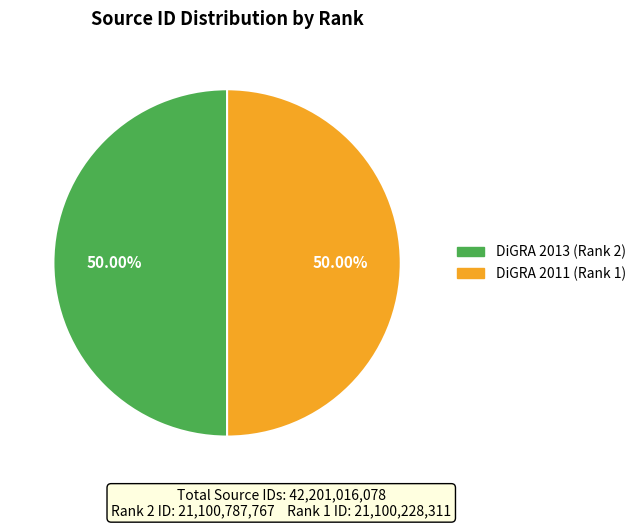

To the nearest percent, what portion does DiGRA 2013 (Rank 2) represent?

50%